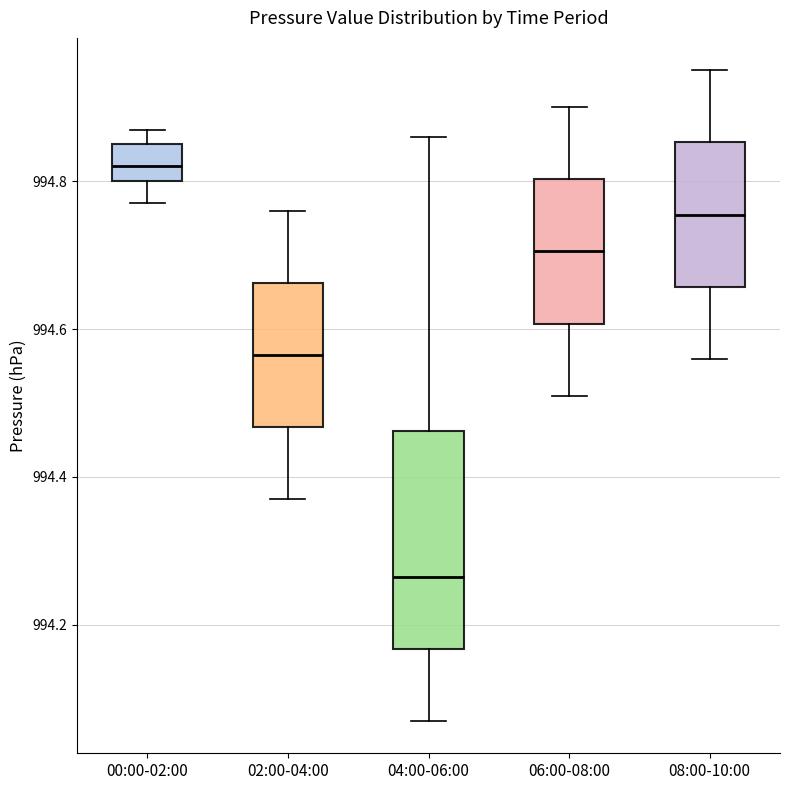

Reading left to right, transcribe this box plot: for each box, give where its median line is, the range the box spans, and where its two whiskers end, as read against the y-axis. The values are not printed on the chart, so give them approximately, as read against the axis.

00:00-02:00: median 994.82, box 994.80 to 994.86, whiskers 994.78 to 994.88
02:00-04:00: median 994.56, box 994.46 to 994.66, whiskers 994.38 to 994.76
04:00-06:00: median 994.26, box 994.16 to 994.46, whiskers 994.08 to 994.86
06:00-08:00: median 994.70, box 994.60 to 994.80, whiskers 994.52 to 994.90
08:00-10:00: median 994.76, box 994.66 to 994.86, whiskers 994.56 to 994.96